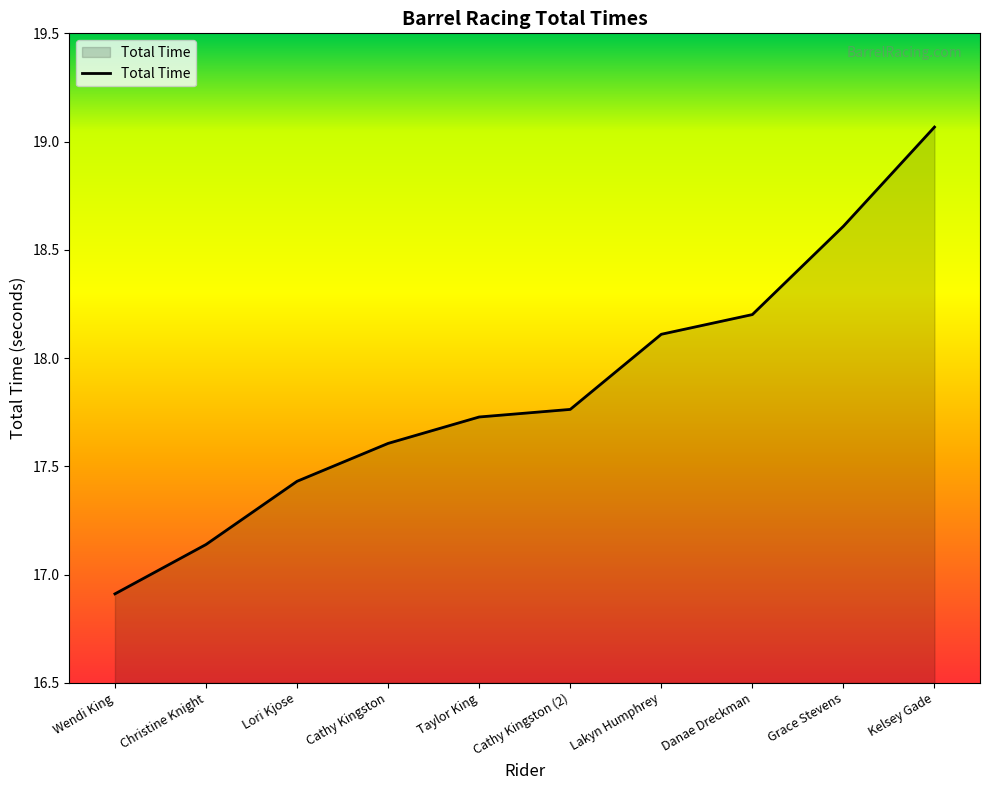

At which label does the data first exceed 17?

Christine Knight